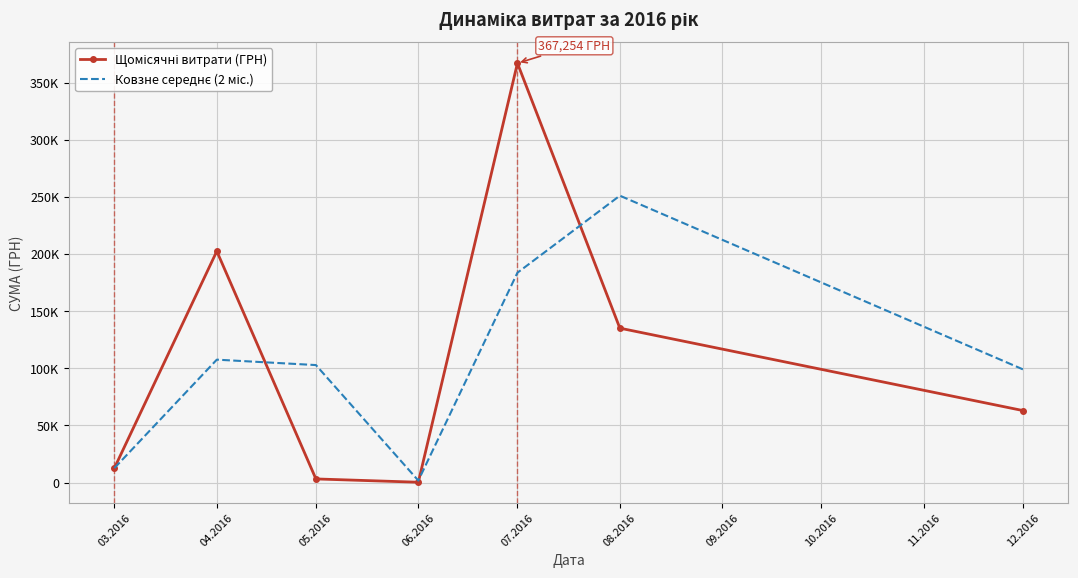

What is the difference between the maximum and minimum values in the Щомісячні витрати (ГРН) series?

367014.1